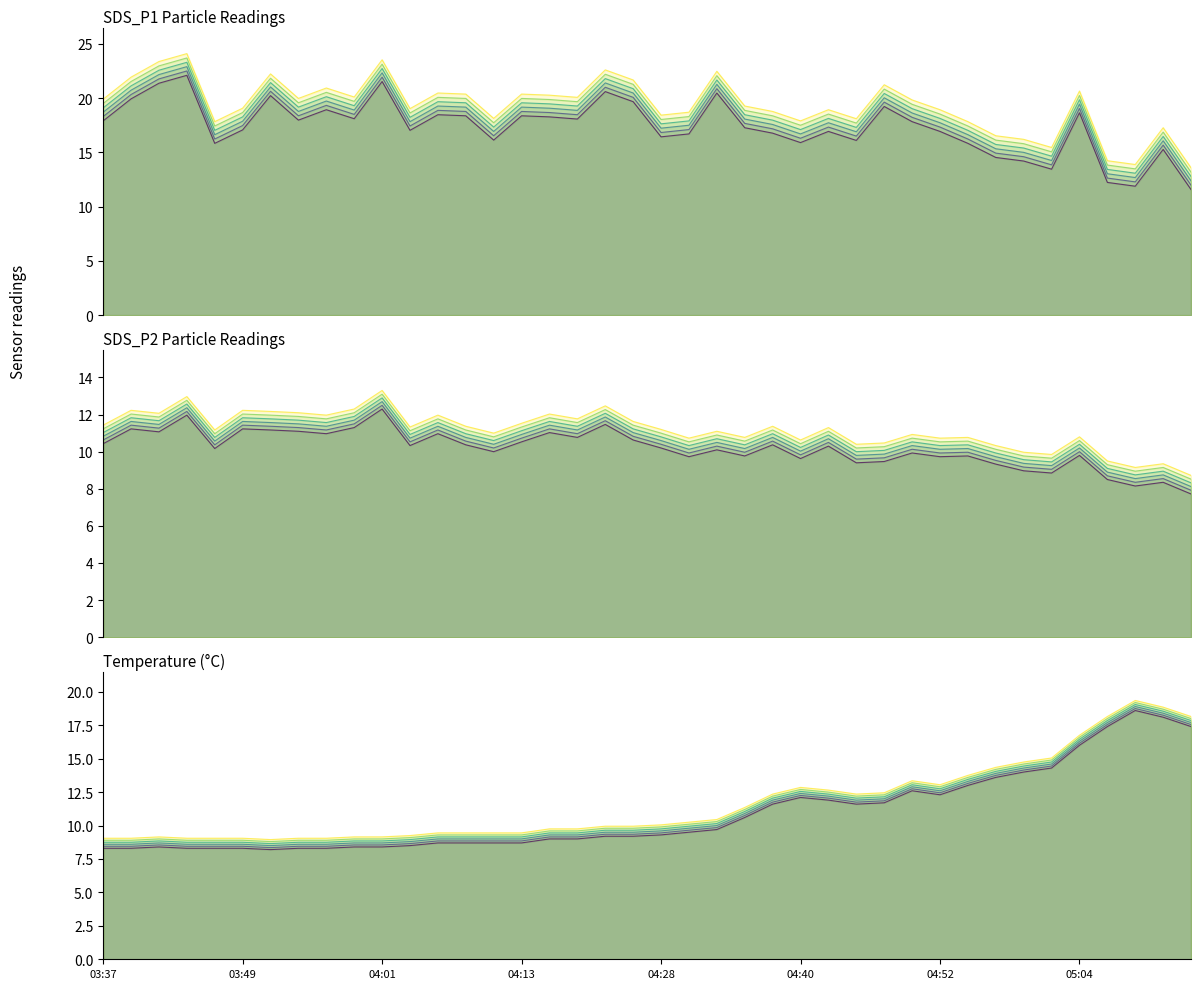

What is the difference between the highest and lowest values at 03:39?

11.6